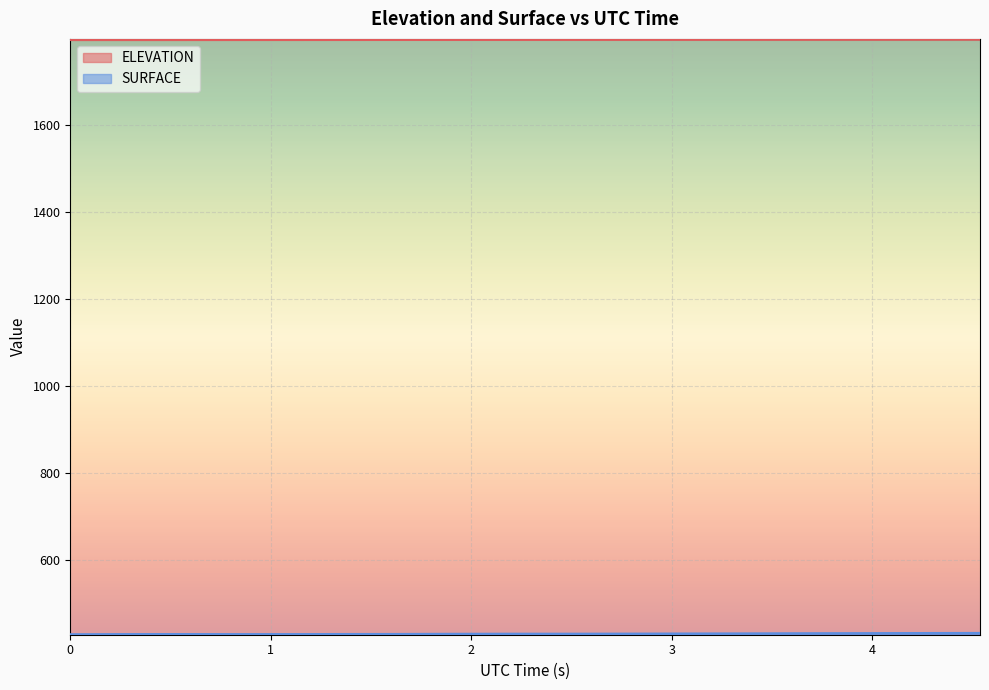

Is the value of SURFACE at 46566.7601 greater than the value of ELEVATION at 46563.9688?

No